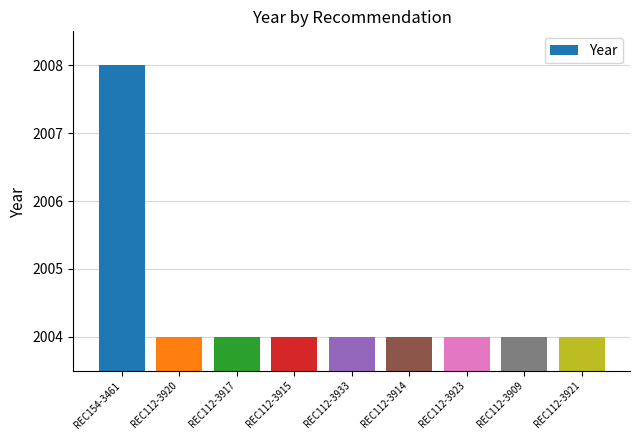

What is the average value?

2004